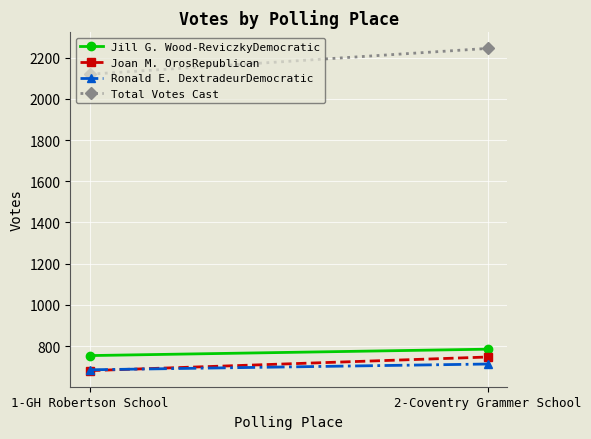

How many series are shown in this chart?

4